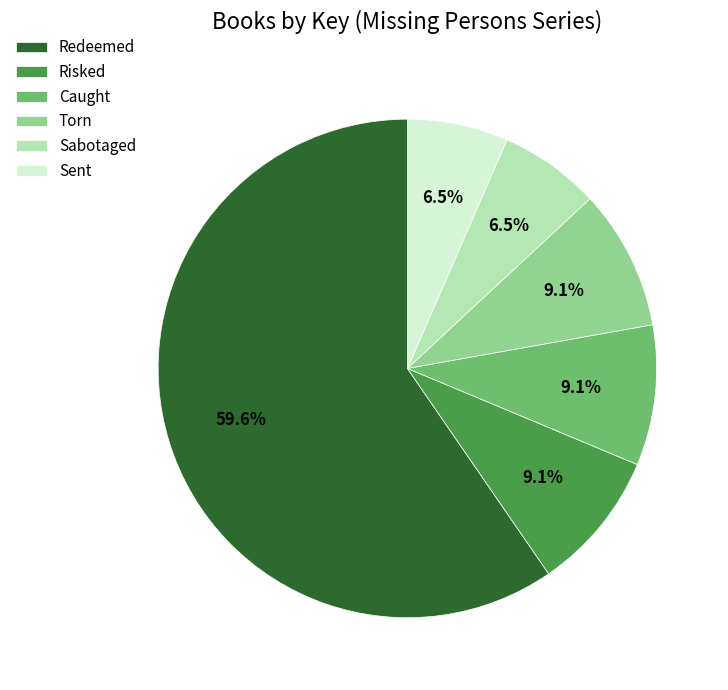

Which slice is the largest?

Redeemed